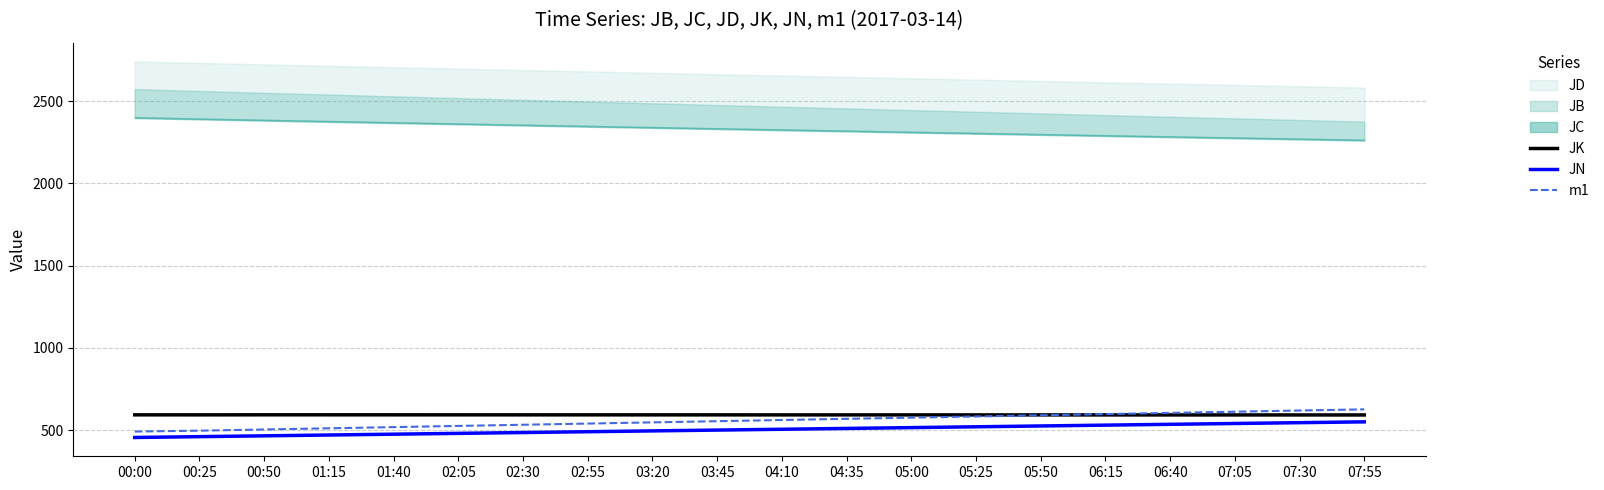

In JK, how many points are higher than both neighbors (excluding endpoints)?

1